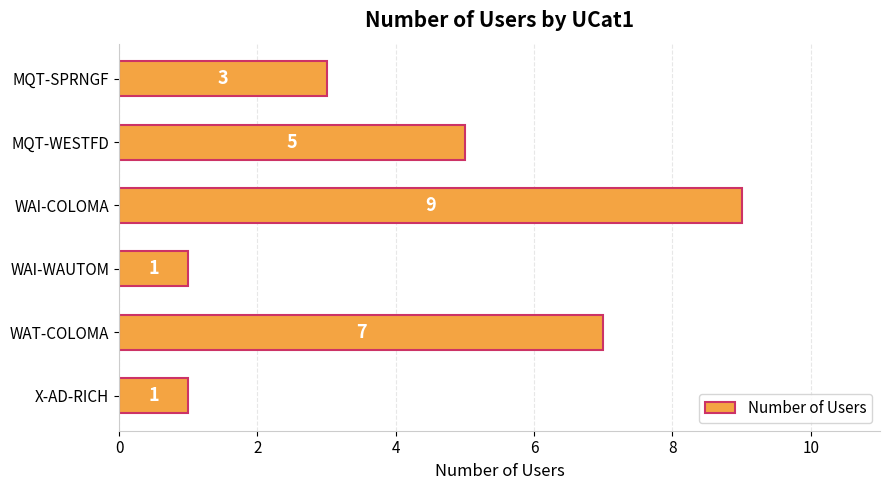

What is the change in value from WAI-COLOMA to X-AD-RICH?

-8